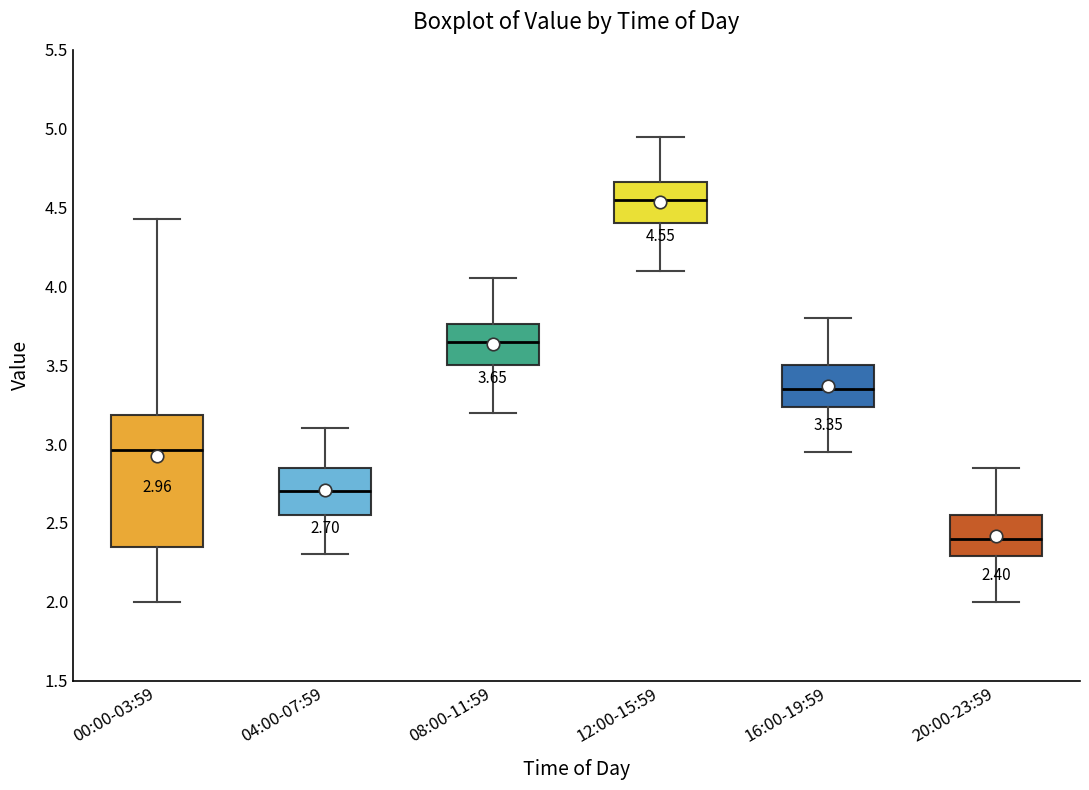

Which box has the highest median line?

12:00-15:59